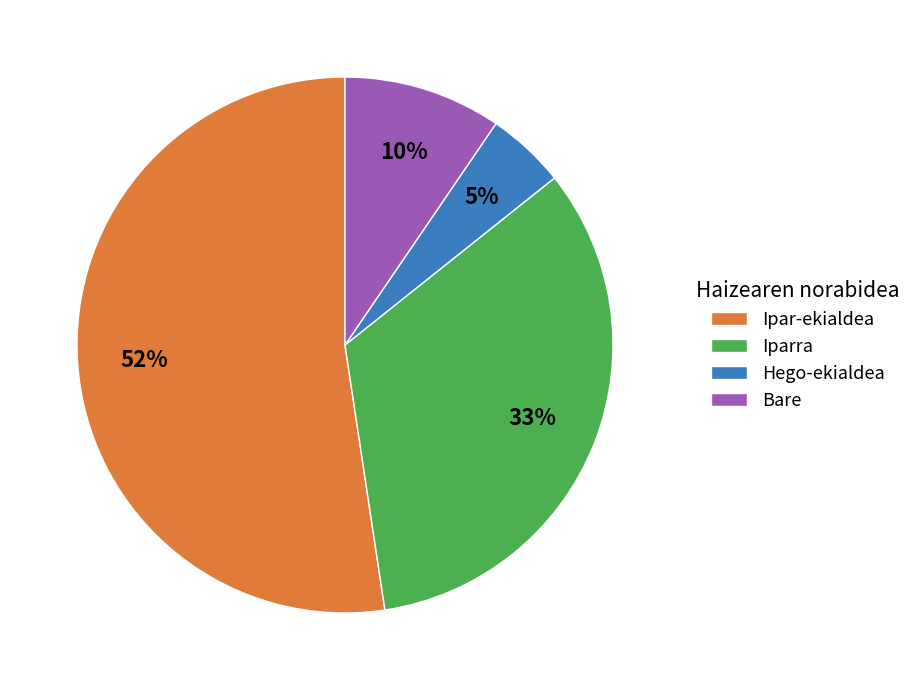

Is it true that Hego-ekialdea is 5% of the pie?

True